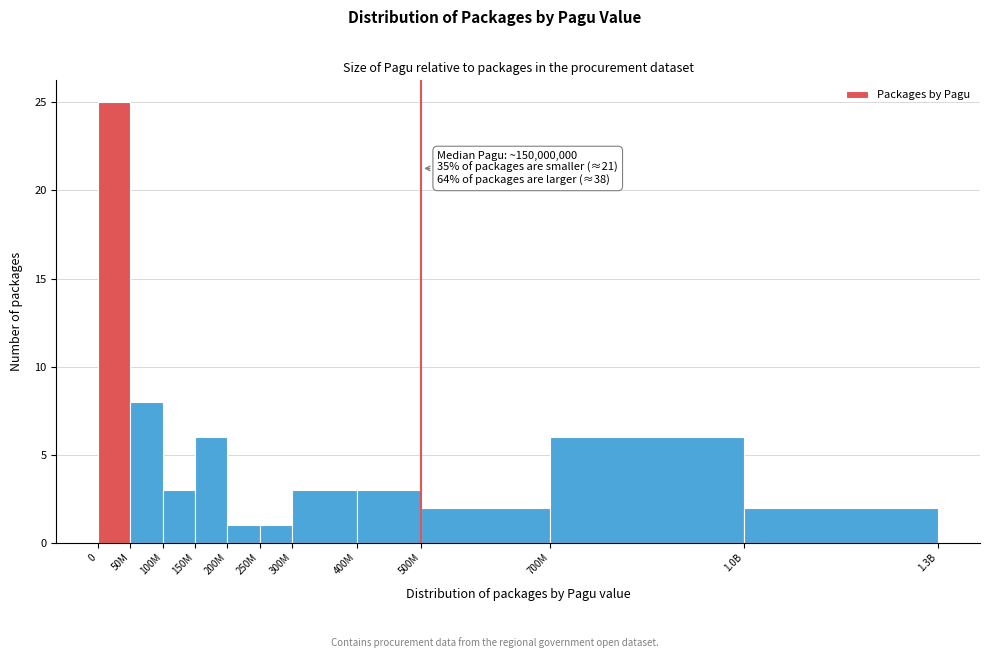

Reading left to right, list all the values displayed in this chart.

25	8	3	6	1	1	3	3	2	6	2